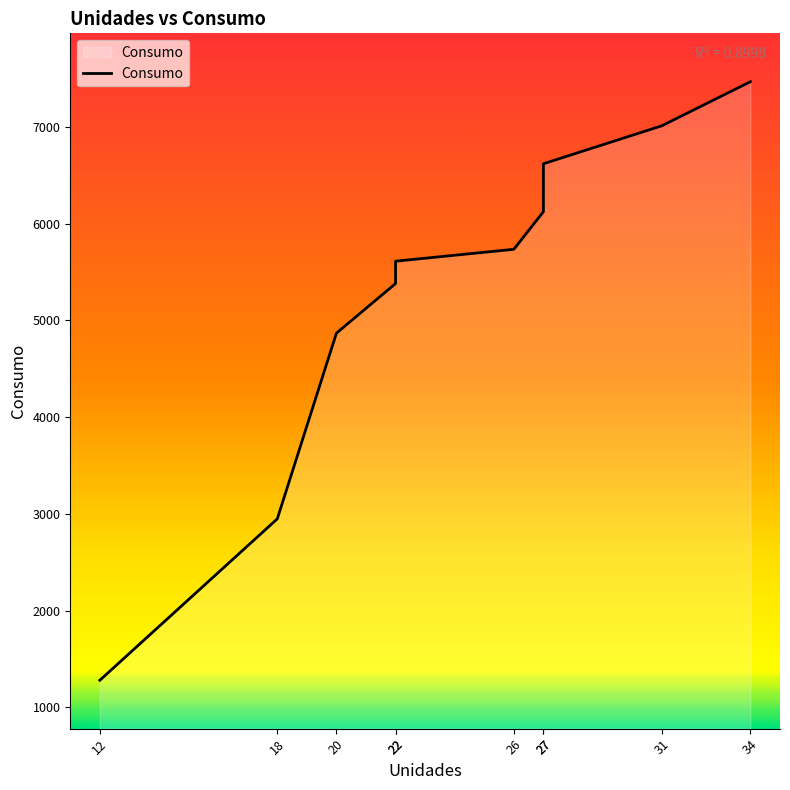

How many lines are shown in the chart?

1